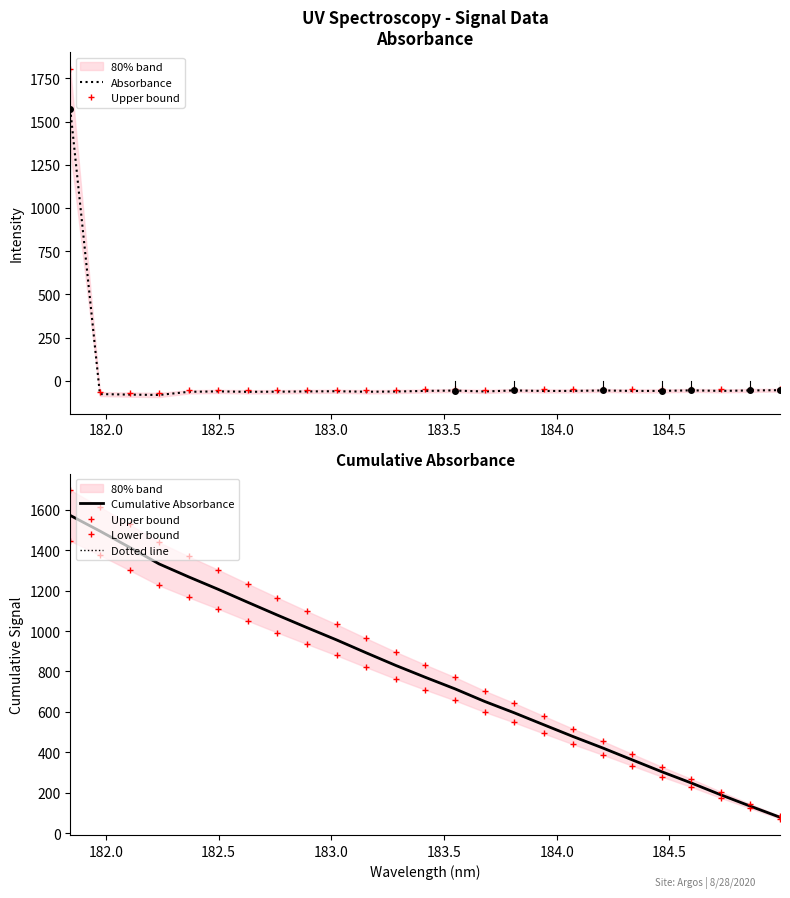

What is the highest value of the Upper bound series?

1697.1